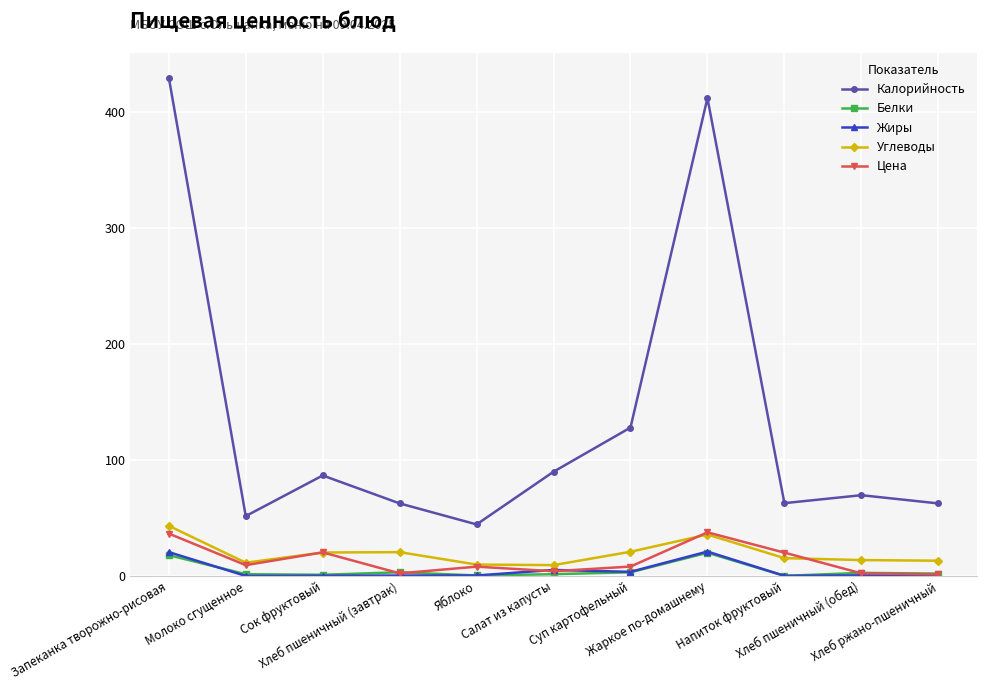

Does the chart have visible grid lines?

Yes